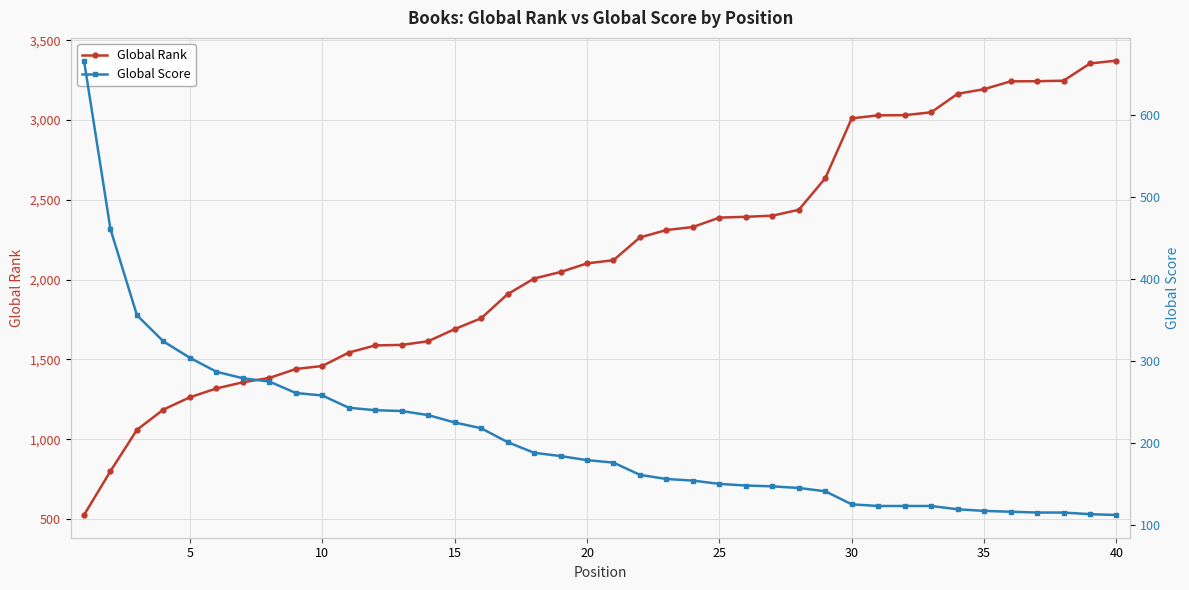

What is the lowest value of the Global Rank series?

525